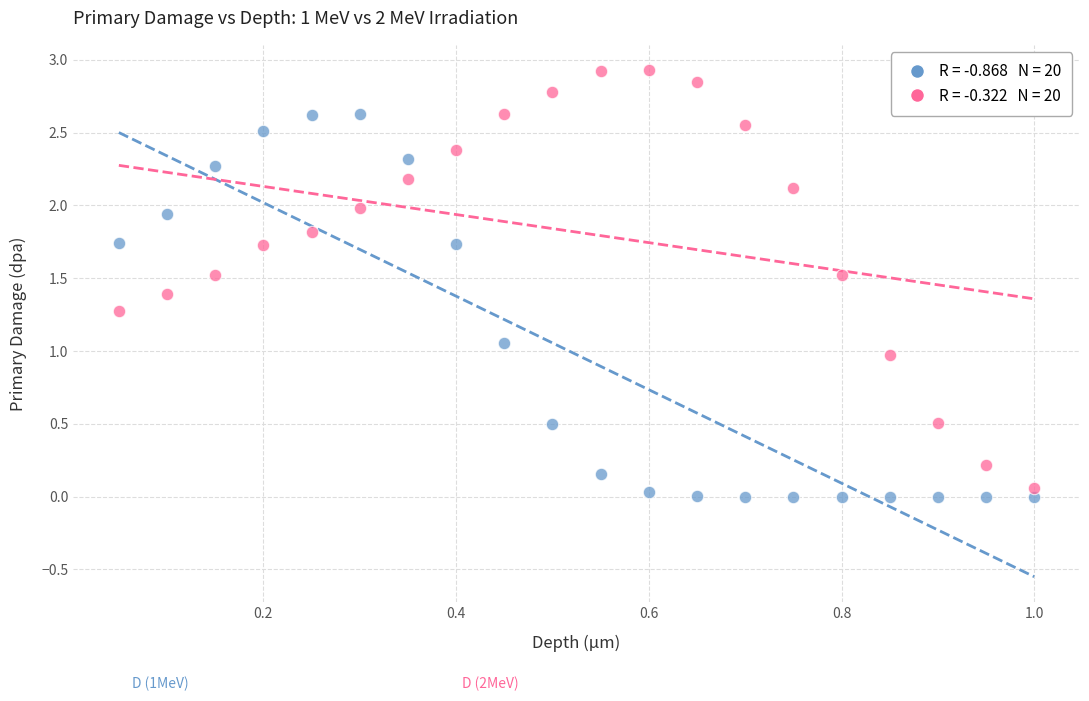

Across all data points, what is the range of Y values (max minus min)?

2.9